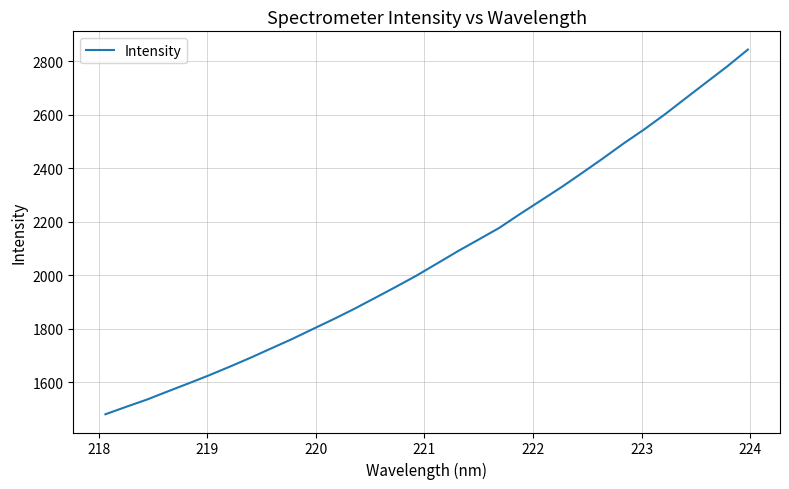

What is the difference between the maximum and minimum values?

1363.2